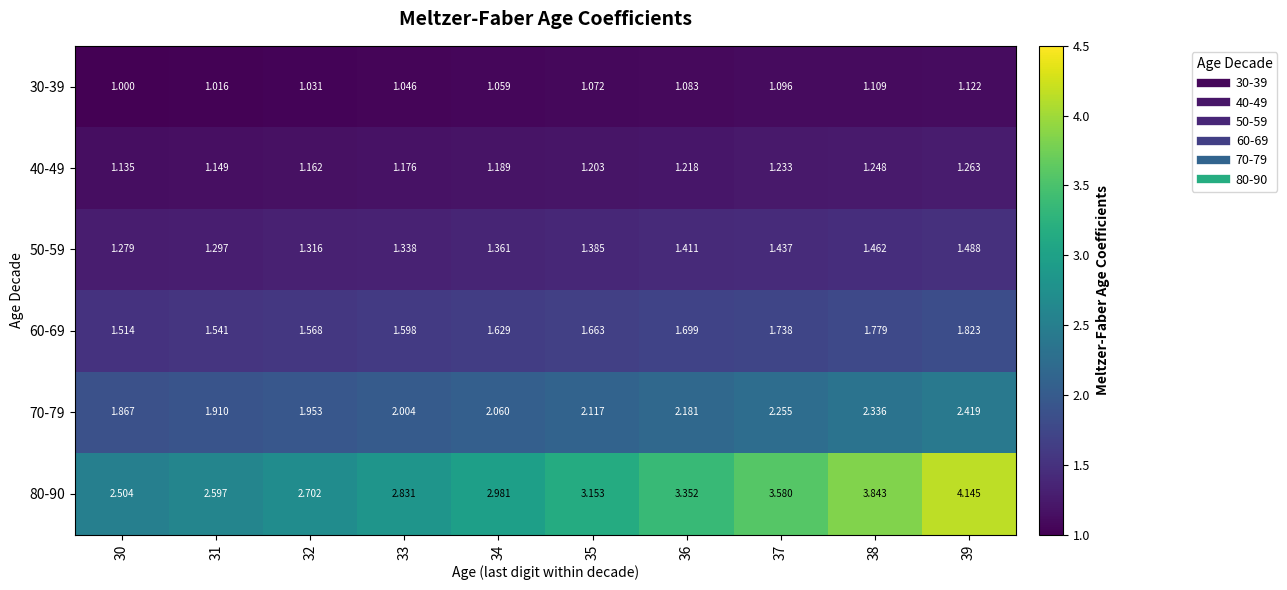

At which category does the chart reach its peak across all series?

39